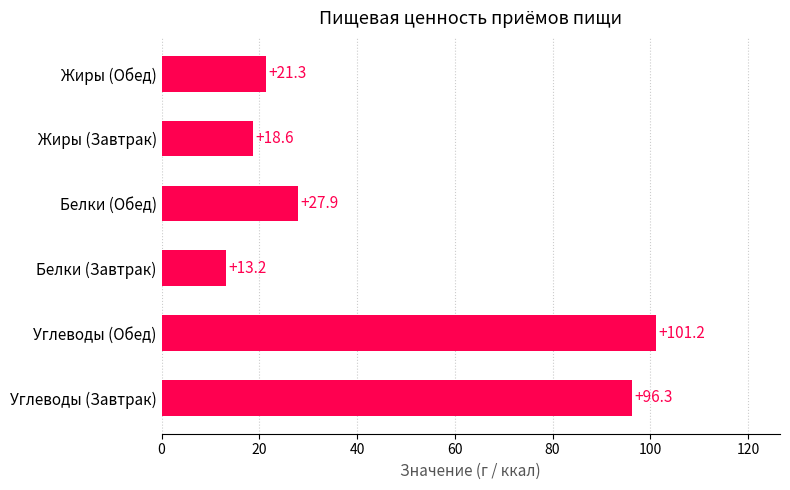

Which has a higher value, Жиры (Обед) or Углеводы (Обед)?

Углеводы (Обед)